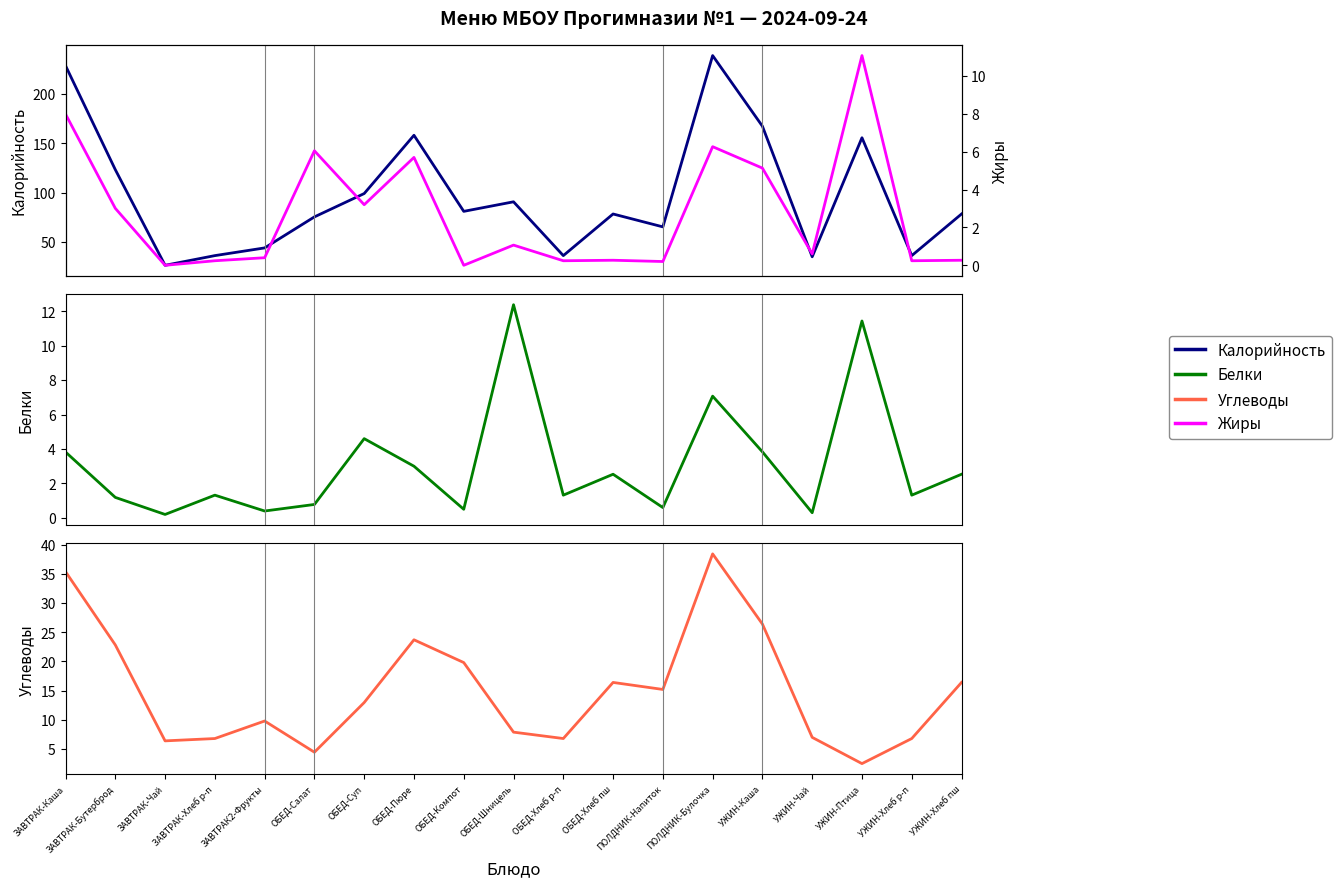

Which series changed the most between ЗАВТРАК-Чай and ОБЕД-Хлеб пш?

Калорийность